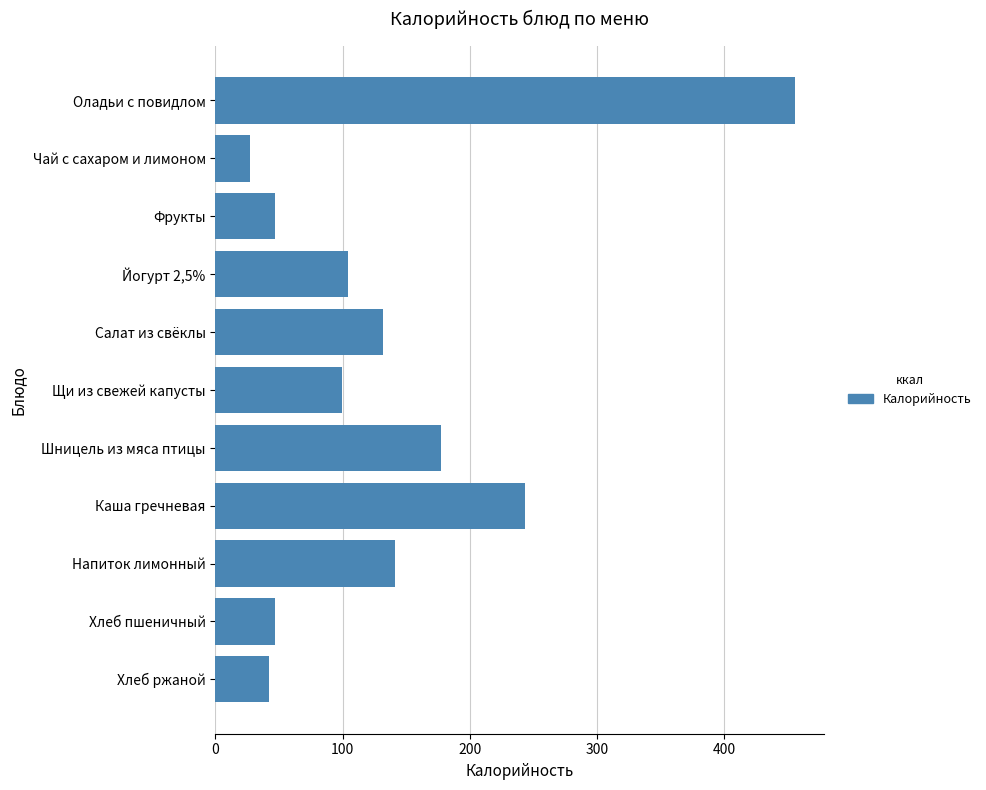

What is the label of the 10th bar from the bottom?

Чай с сахаром и лимоном